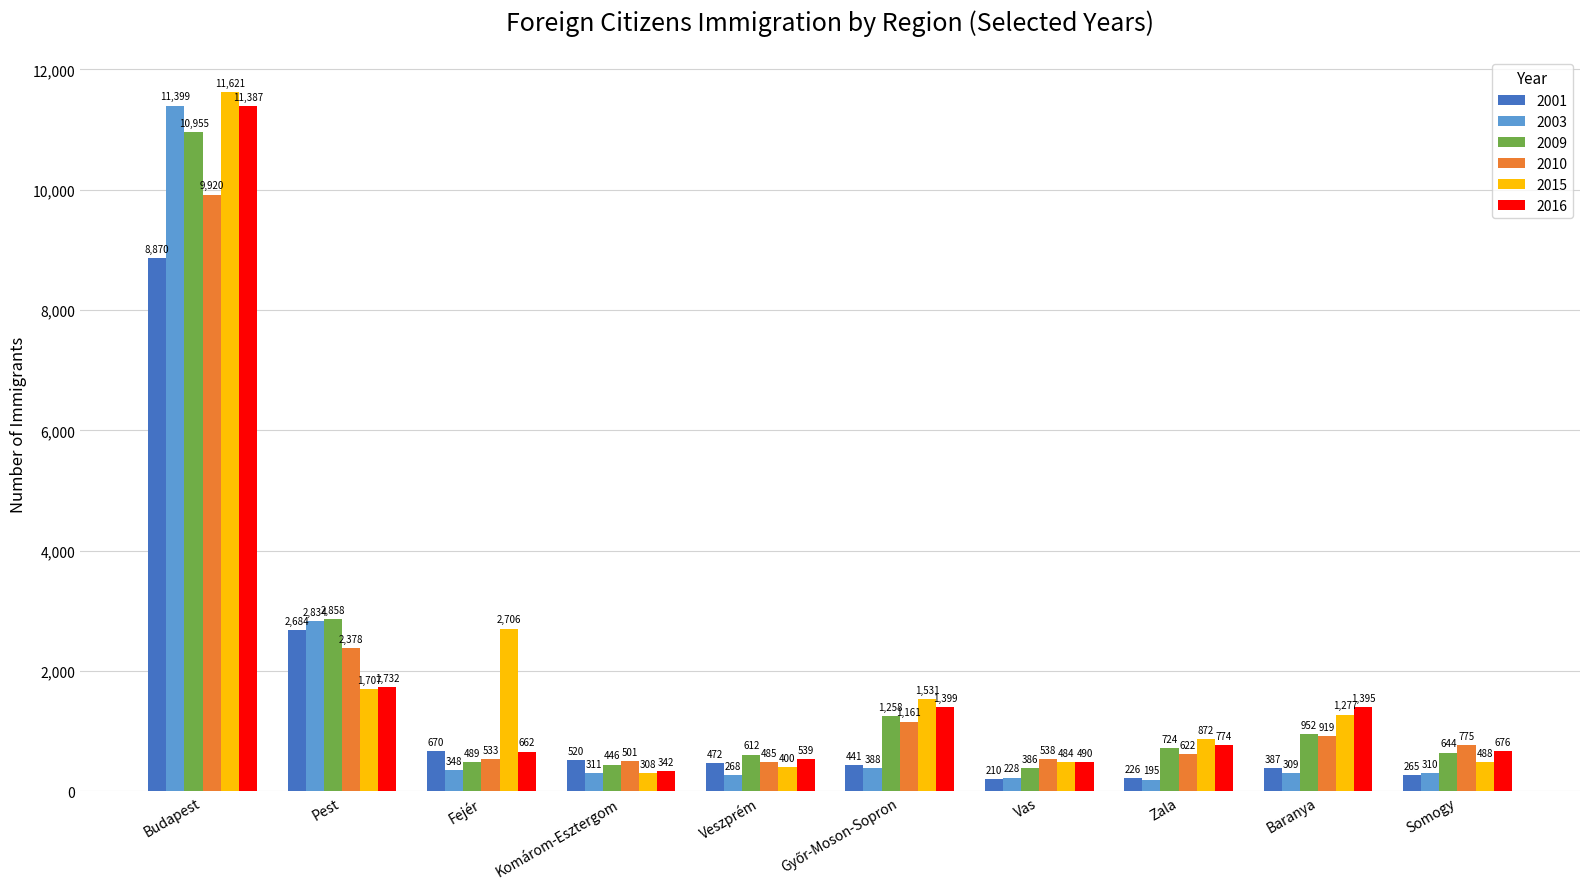

What are all the series names shown in the legend?

2001, 2003, 2009, 2010, 2015, 2016